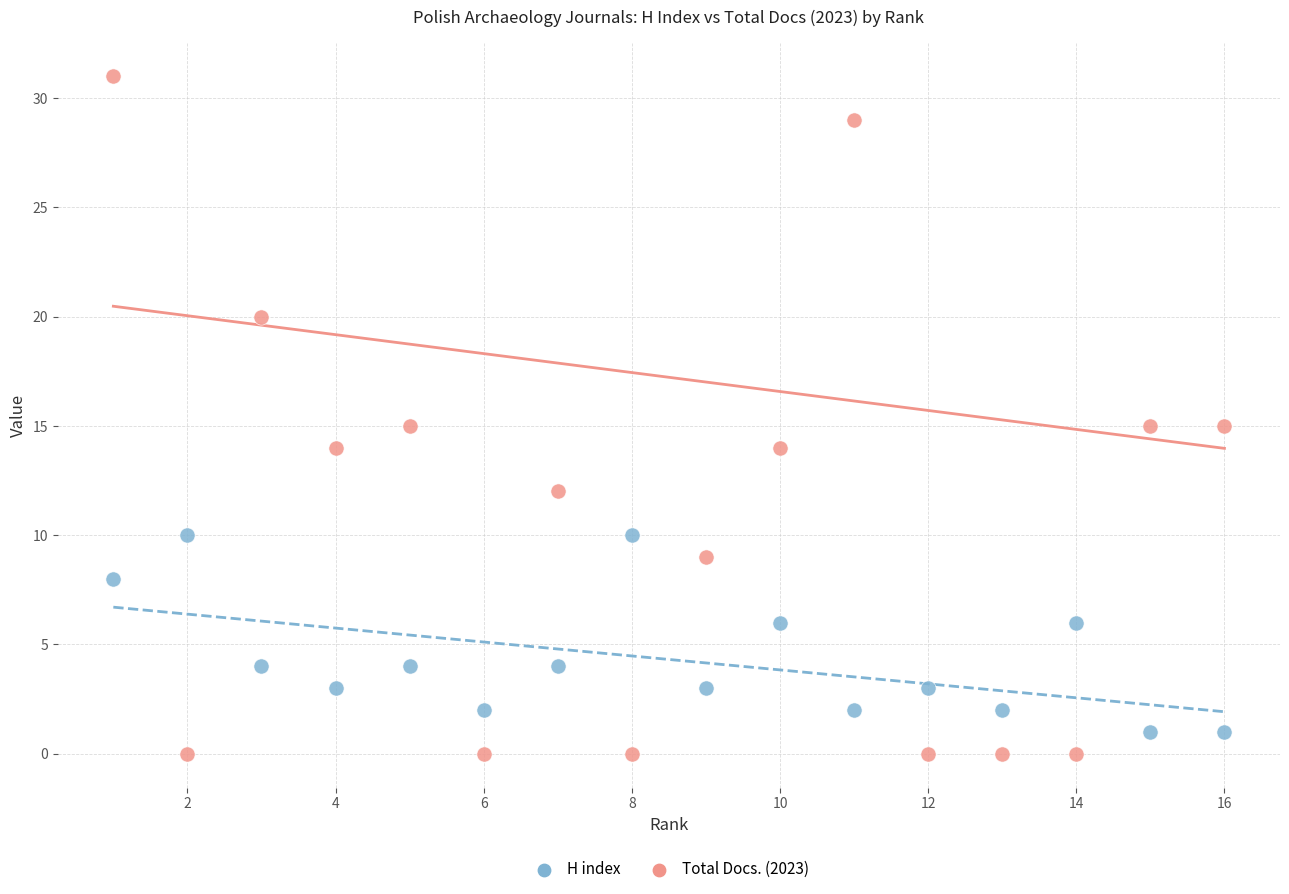

Which series has the widest spread of Y values?

Total Docs. (2023)